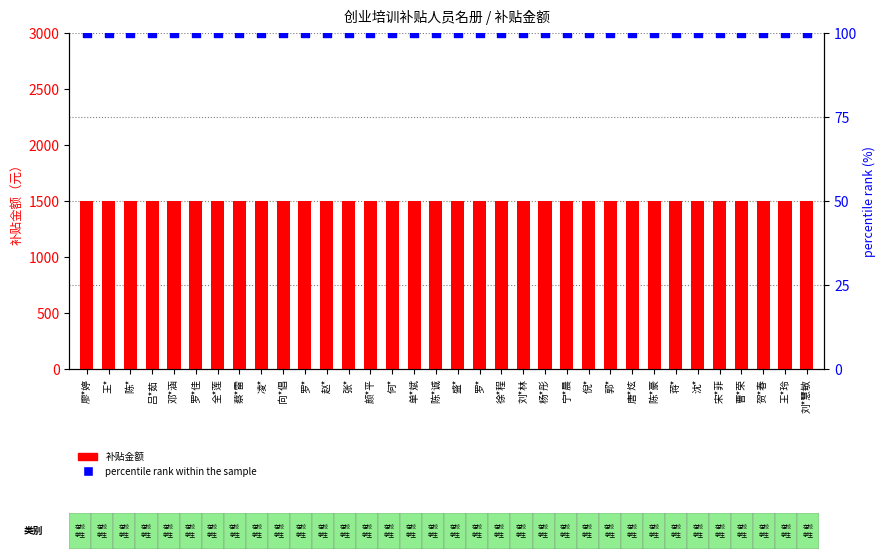

Which series contains the highest Y value?

补贴金额